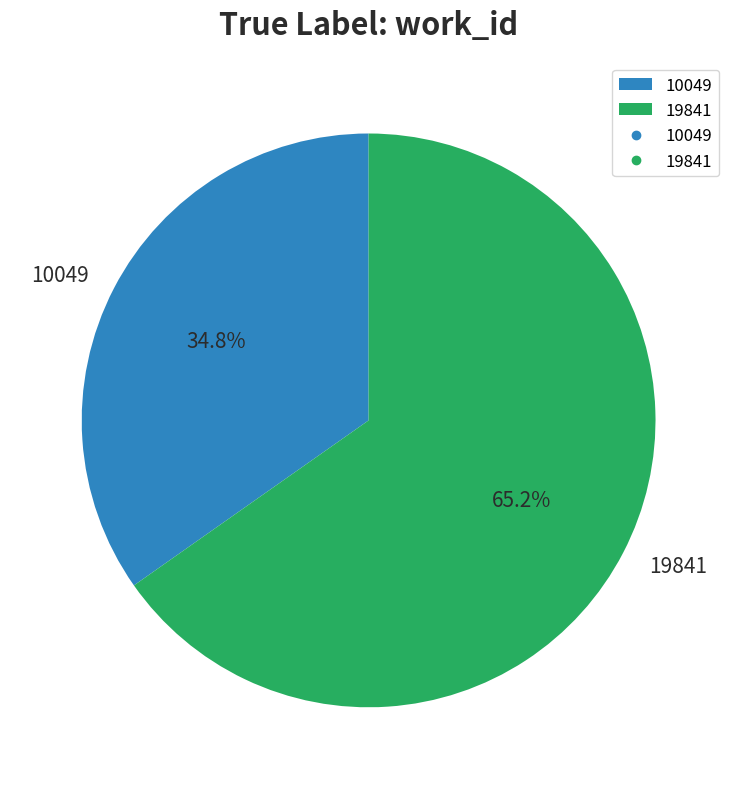

How many segments does this pie chart have?

2